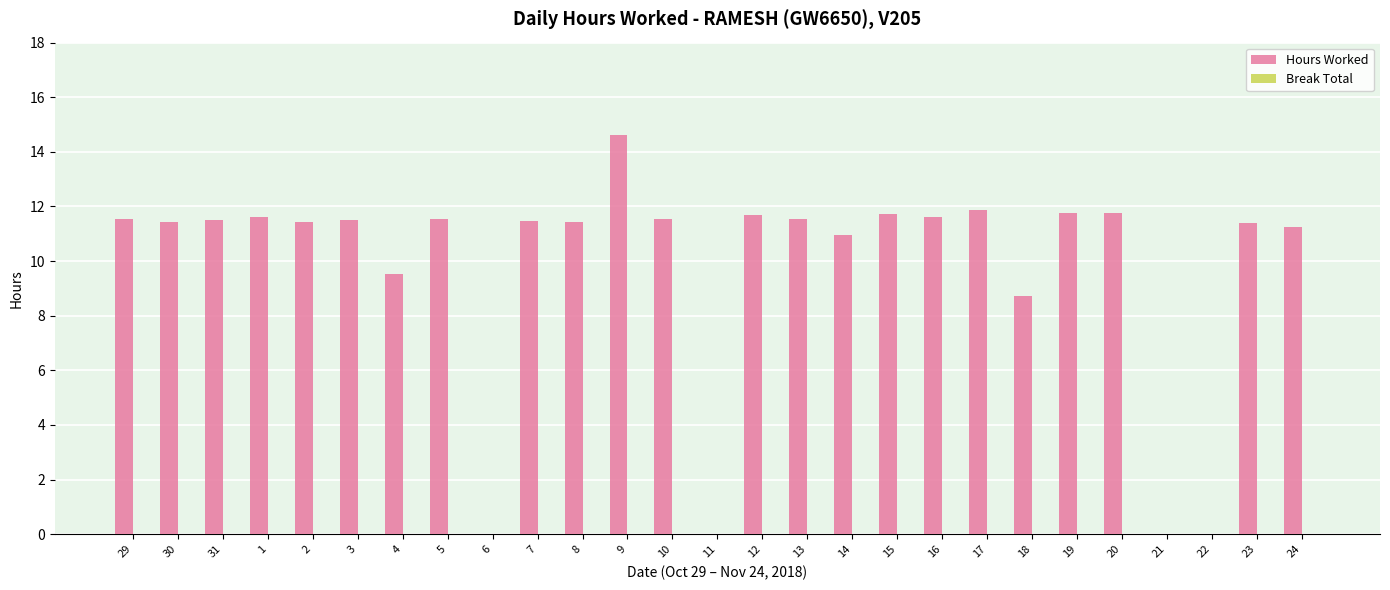

What is the ratio of the value at 14 to the value at 30?

1.0